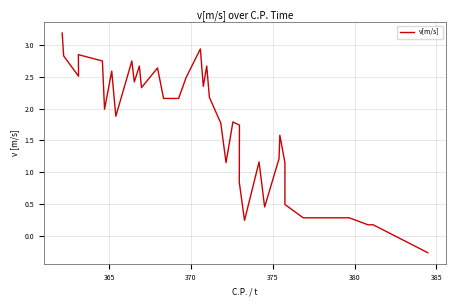

Reading right to left, extract all data points from this chart.

-0.3	0.2	0.2	0.3	0.3	0.3	0.3	0.5	1.1	1.6	1.2	0.5	1.2	0.2	0.8	1.7	1.8	1.1	1.8	2.2	2.7	2.4	2.9	2.5	2.2	2.2	2.6	2.3	2.7	2.4	2.8	1.9	2.6	2.0	2.8	2.9	2.5	2.8	3.2